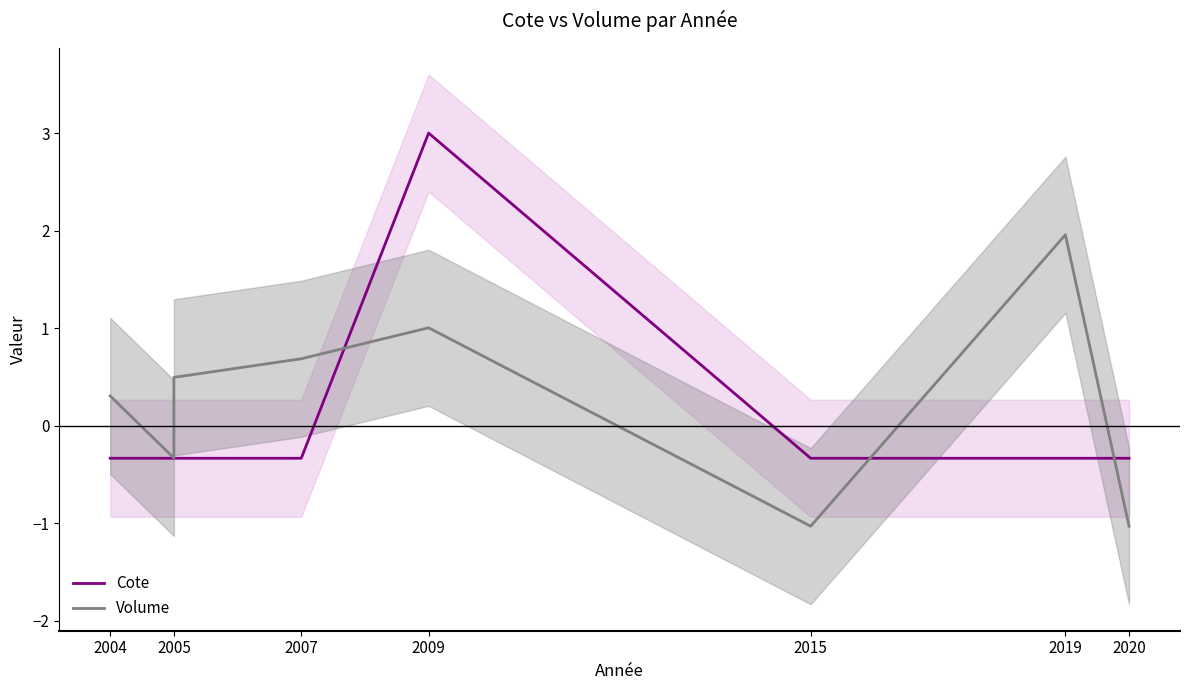

How many lines are shown in the chart?

2